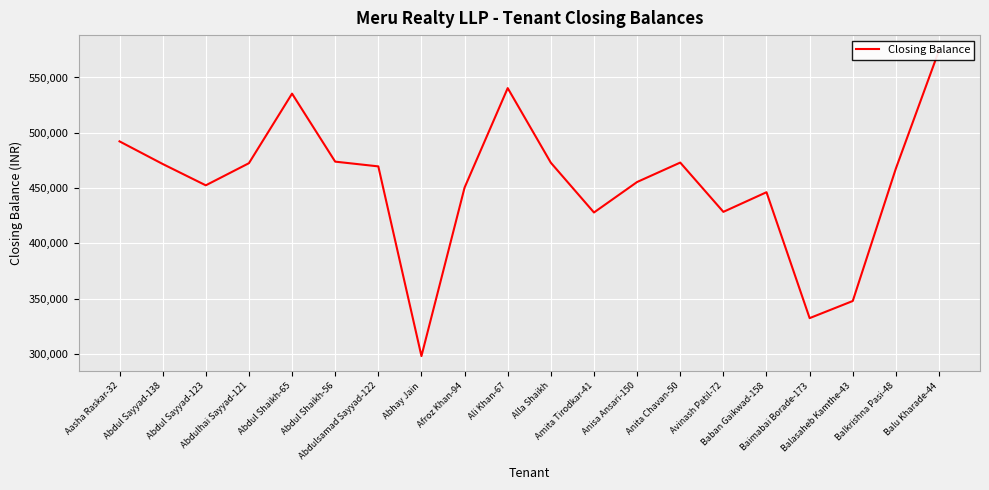

What is the sum of all values?

9083041